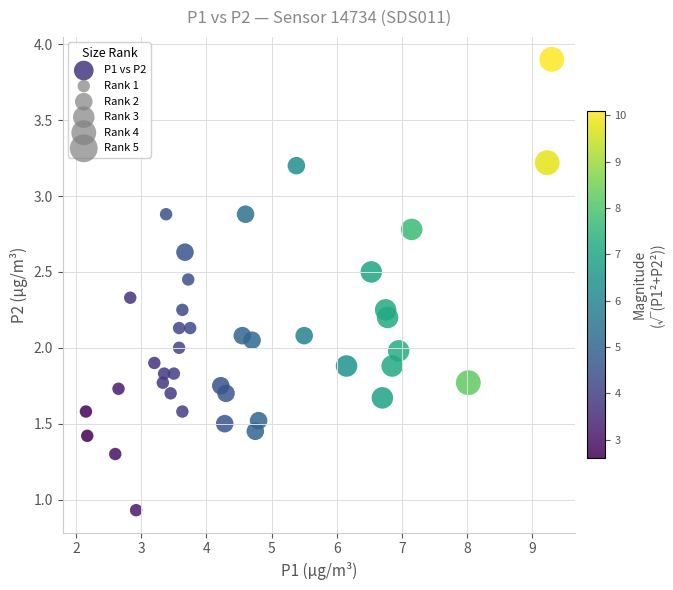

What is the range of X values (max minus min)?

7.2